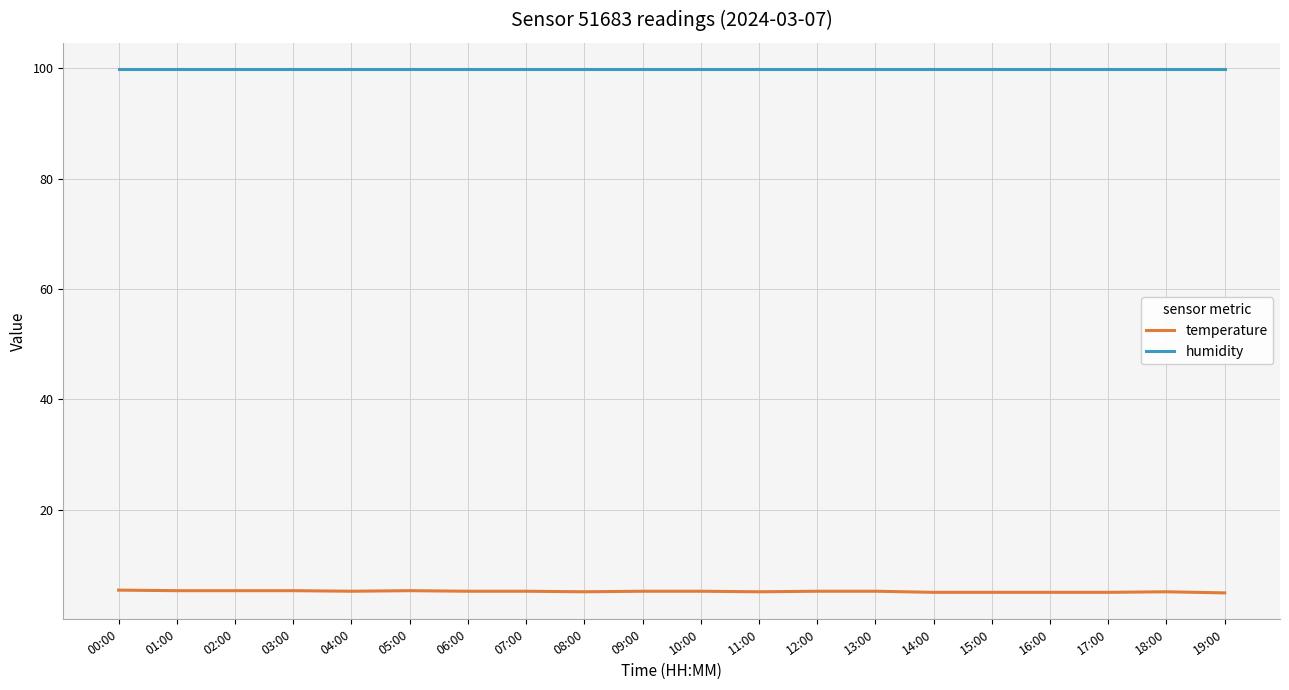

What position from the right is 12:00?

8